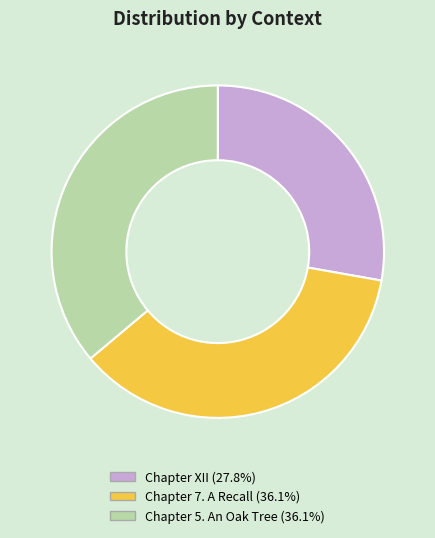

How many slices are in this pie chart?

3